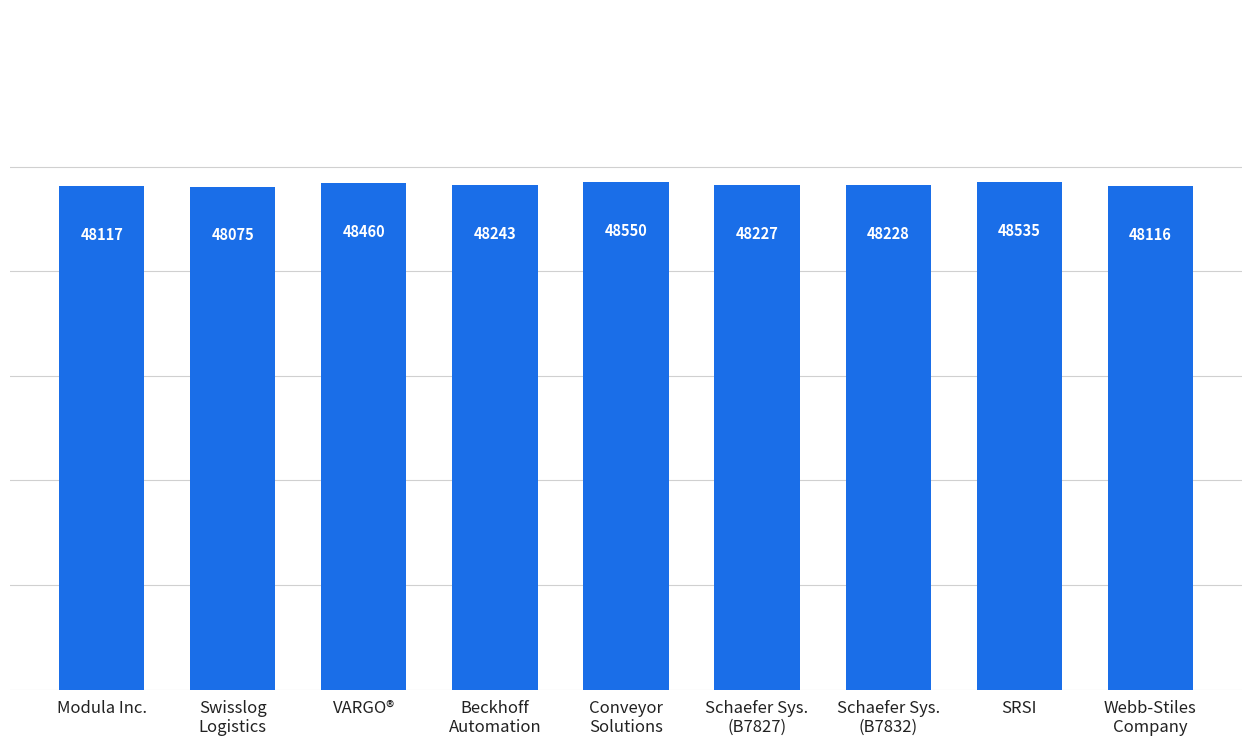

What is the change in value from Beckhoff
Automation to Webb-Stiles
Company?

-127